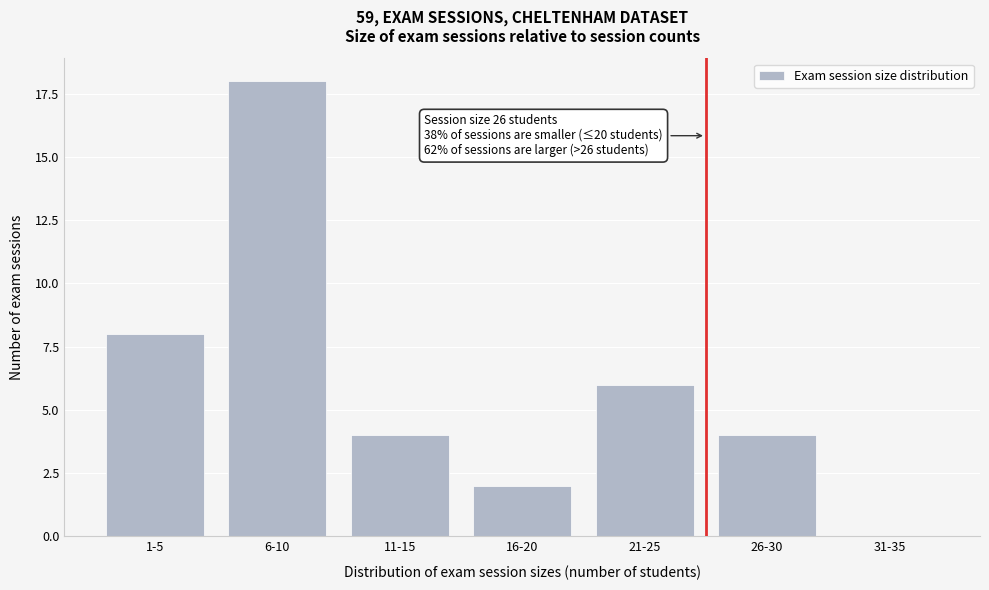

Reading left to right, list all the values displayed in this chart.

1-5=8	6-10=18	11-15=4	16-20=2	21-25=6	26-30=4	31-35=0